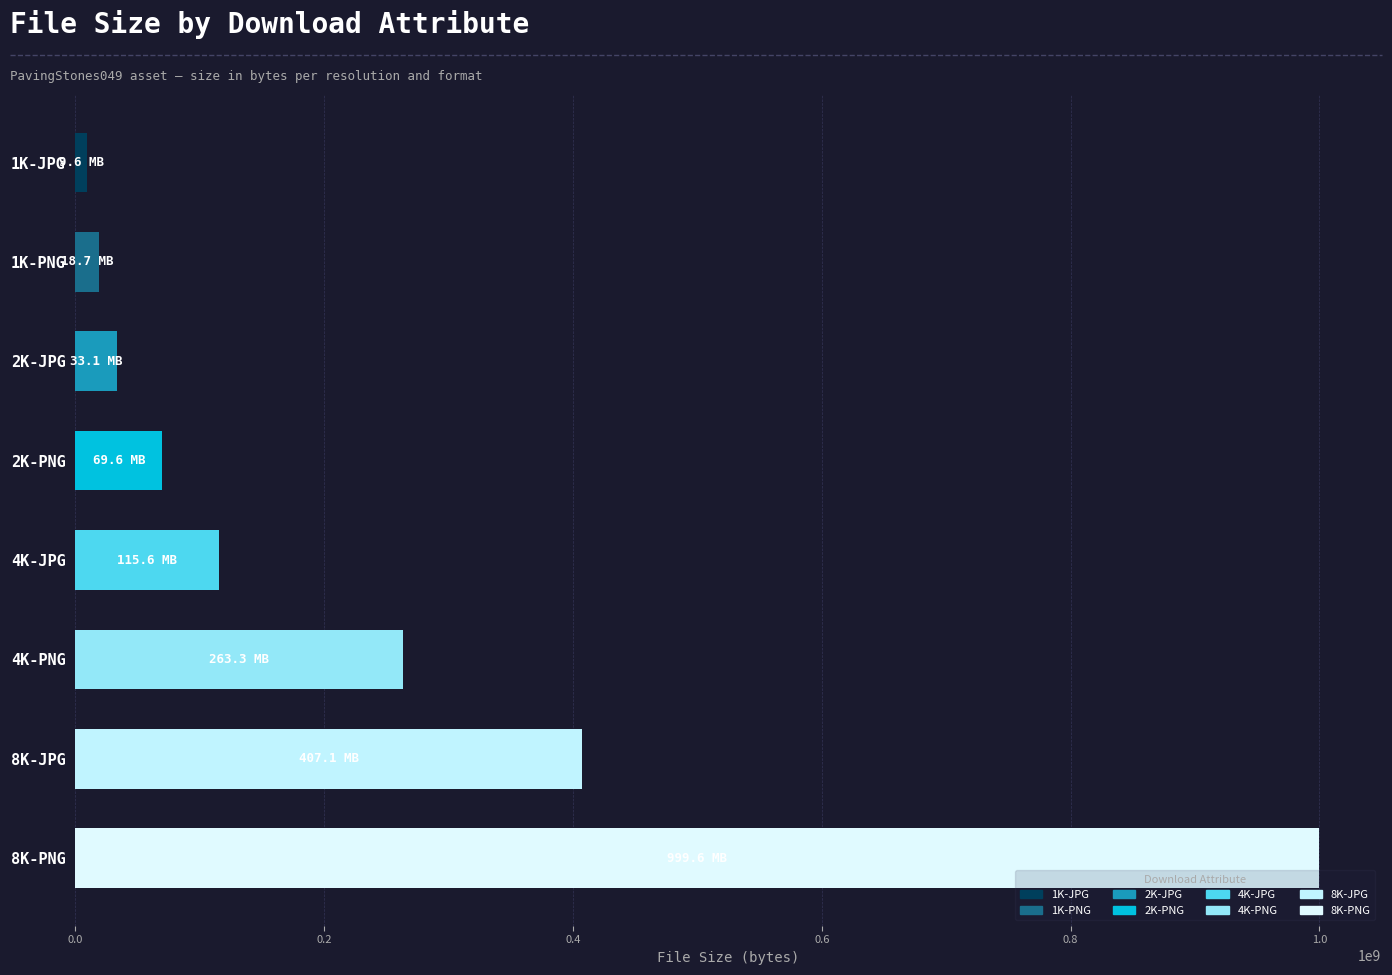

Reading top to bottom, list all the values displayed in this chart.

1K-JPG=9550181	1K-PNG=18743252	2K-JPG=33110741	2K-PNG=69587176	4K-JPG=115573077	4K-PNG=263332447	8K-JPG=407113400	8K-PNG=999602439